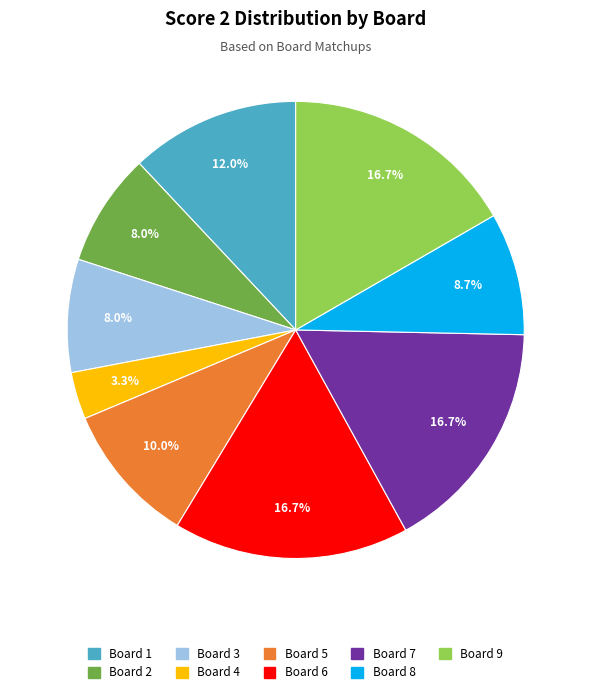

Count the number of slices in the pie.

9